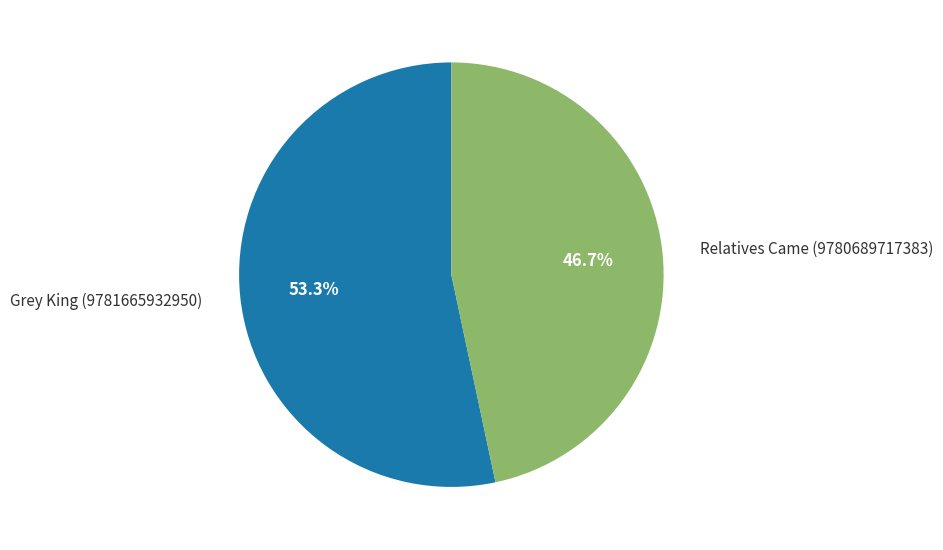

Combined, what portion of the pie is Relatives Came (9780689717383) and Grey King (9781665932950)?

100.0%